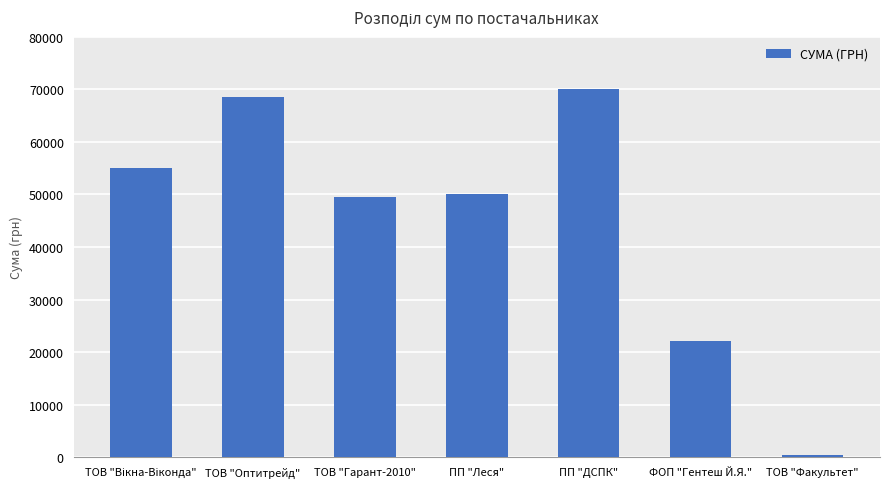

What is the value of the 1st bar from the left?

55000.0